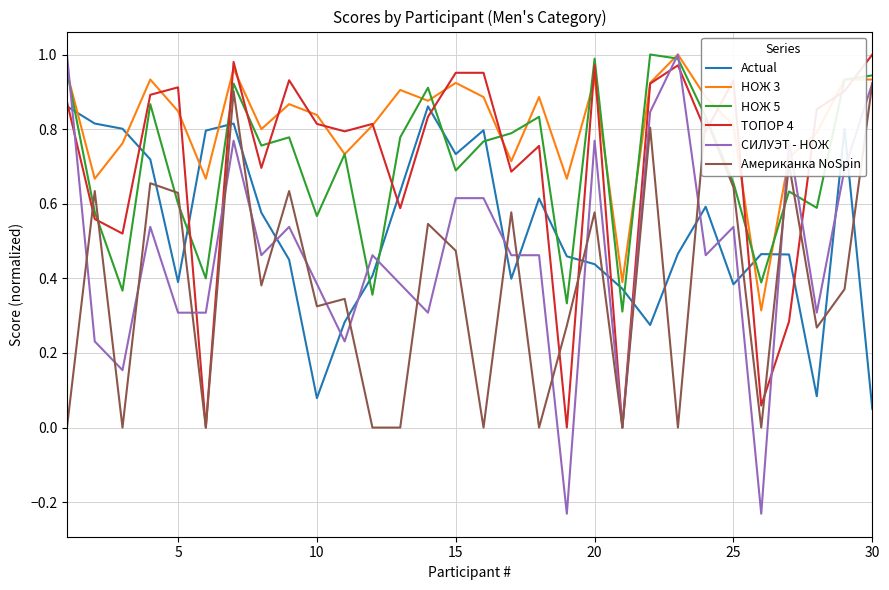

After their last crossing, which series has the higher values: НОЖ 5 or Американка NoSpin?

НОЖ 5